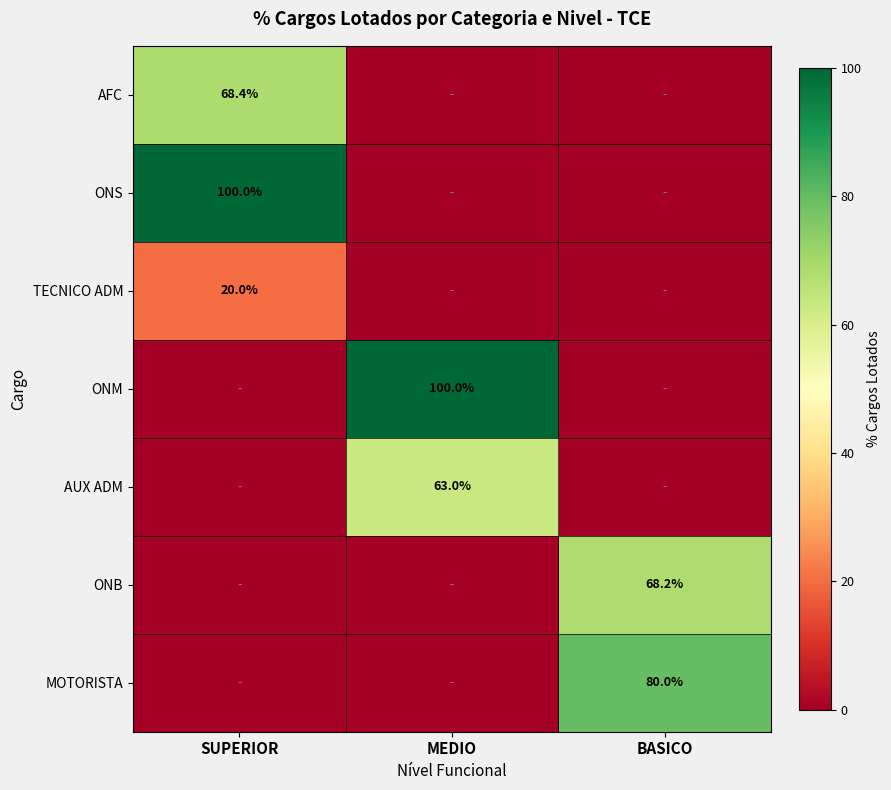

What is the total value across all series at SUPERIOR?

188.4